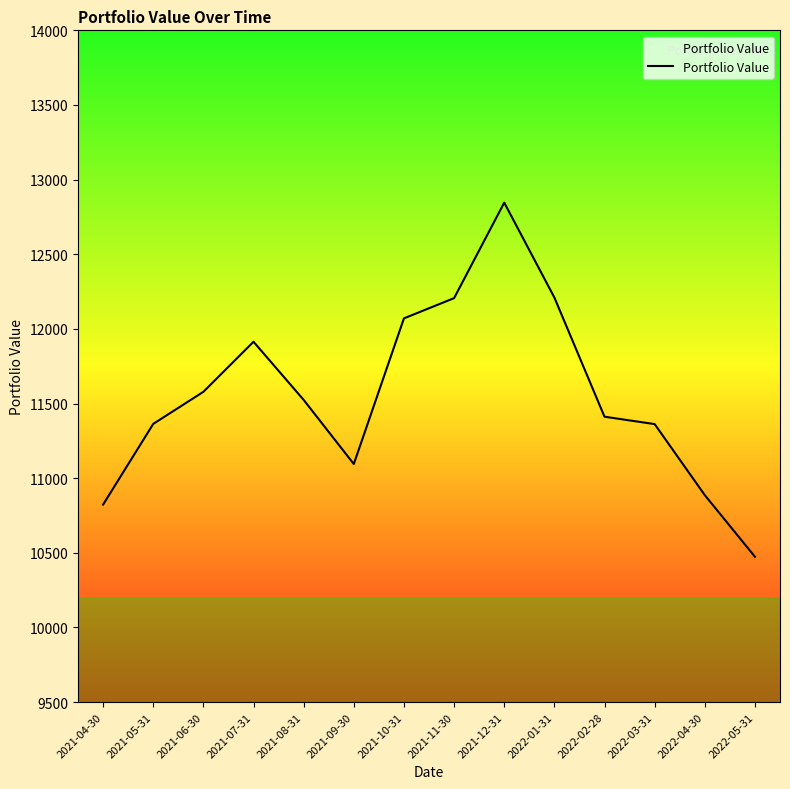

What is the smallest value displayed?

10473.5